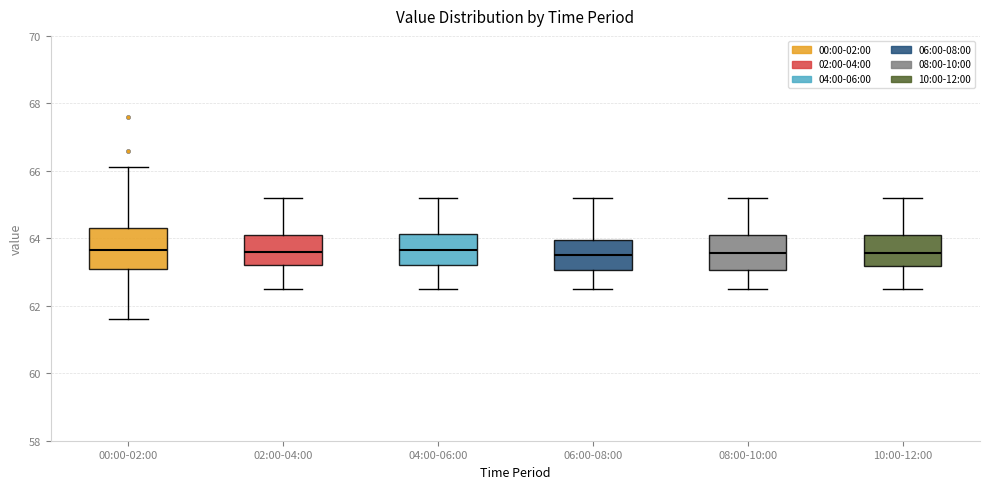

Where does the median line of the box for 06:00-08:00 sit on the y-axis? The values are not printed on the chart, so give them approximately, as read against the axis.

63.6